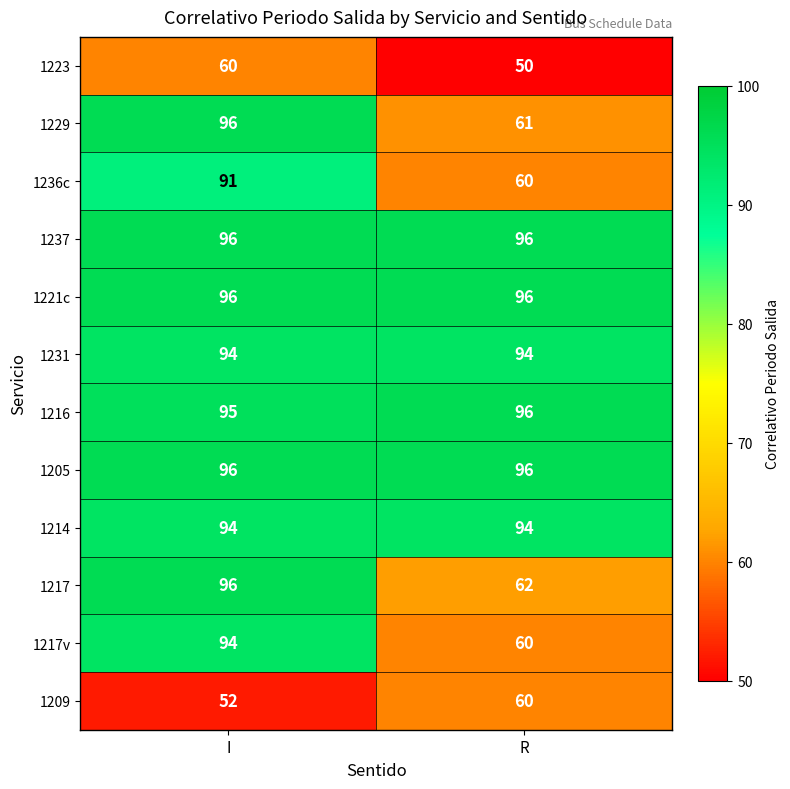

What is the difference between the highest and lowest values at I?

44